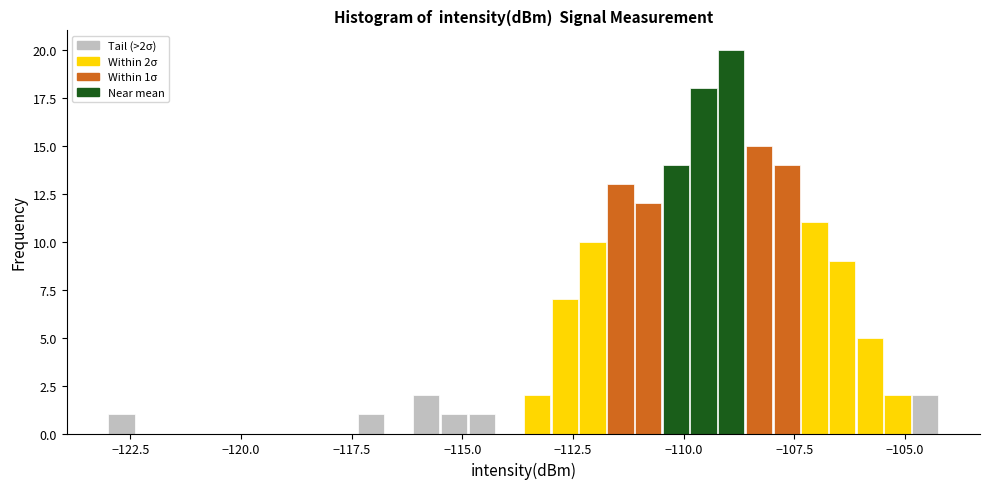

Read against the x-axis, roughly where is the centre of the tallest bar?

-109.0